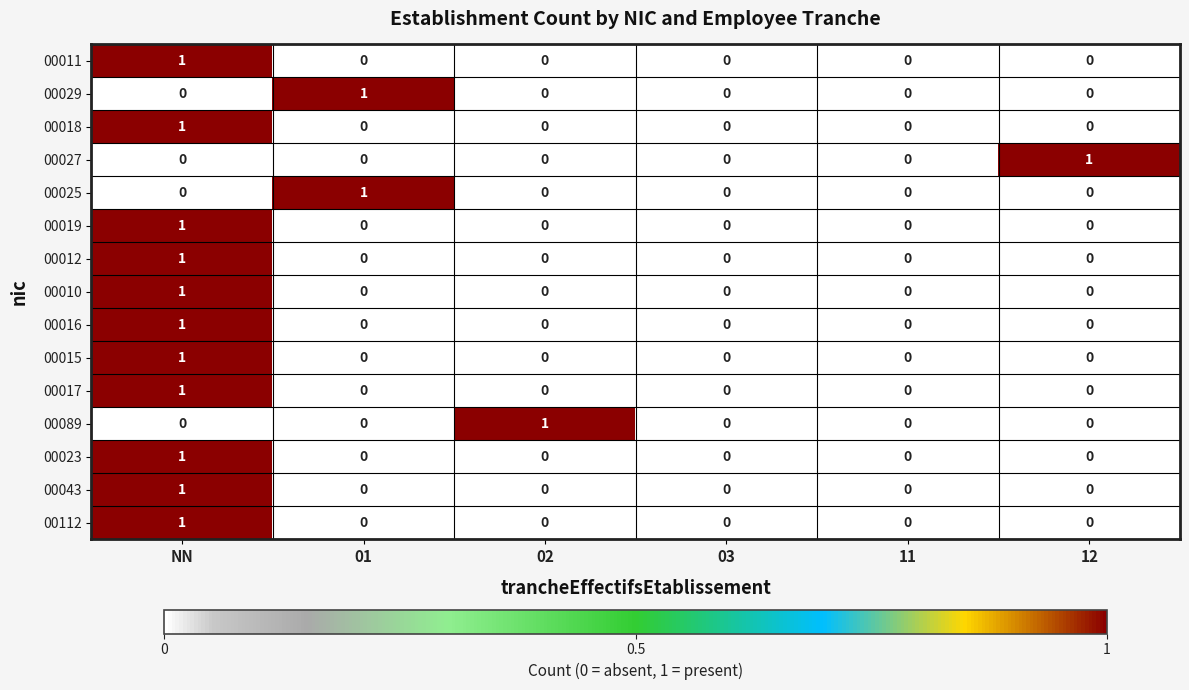

Count the 00016 values in the range 0 to 1.

6